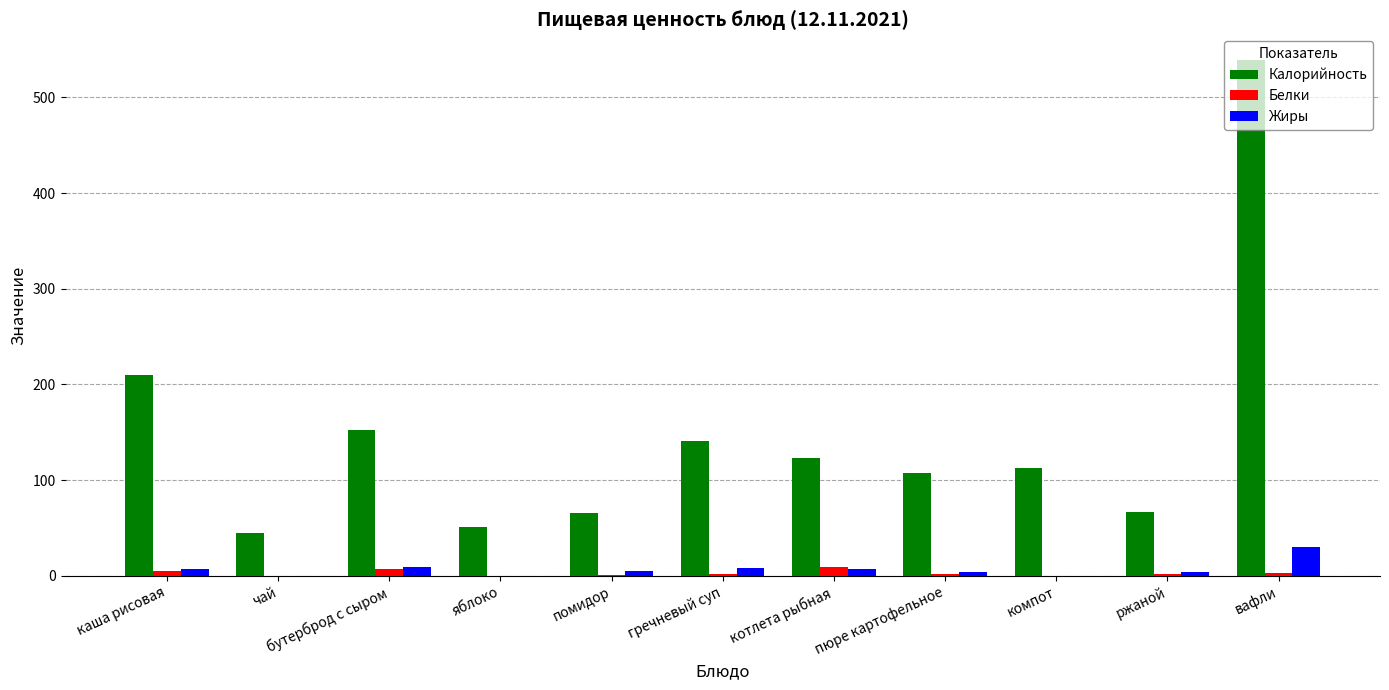

Is the value of Белки at котлета рыбная greater than the value of Калорийность at бутерброд с сыром?

No